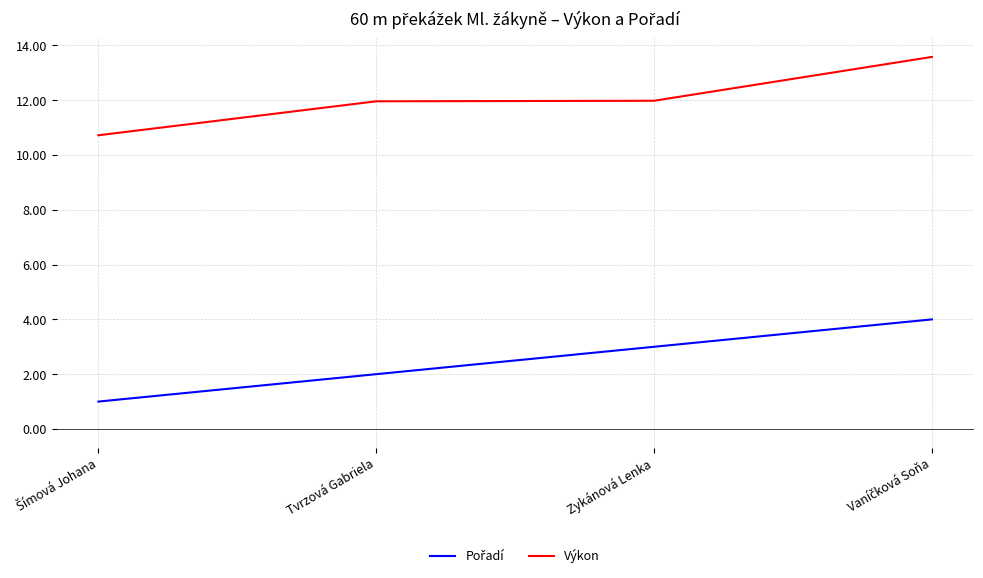

Is it true that Výkon equals 6.8 at Zykánová Lenka?

False